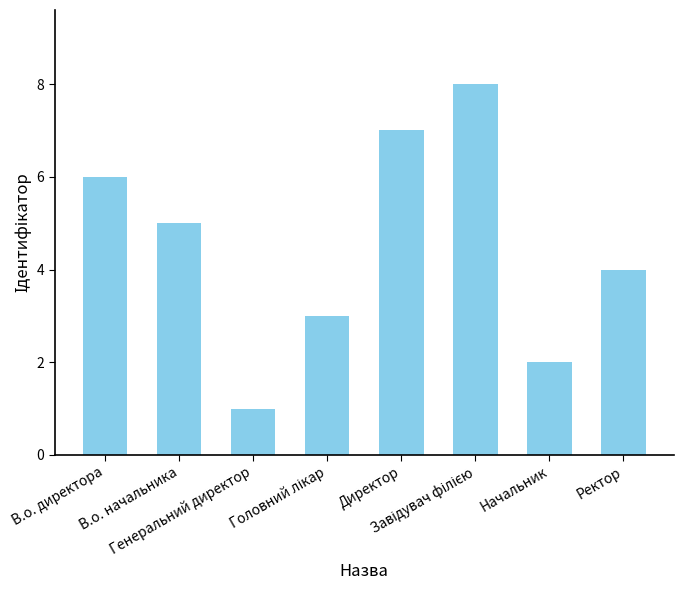

What is the greatest value displayed?

8